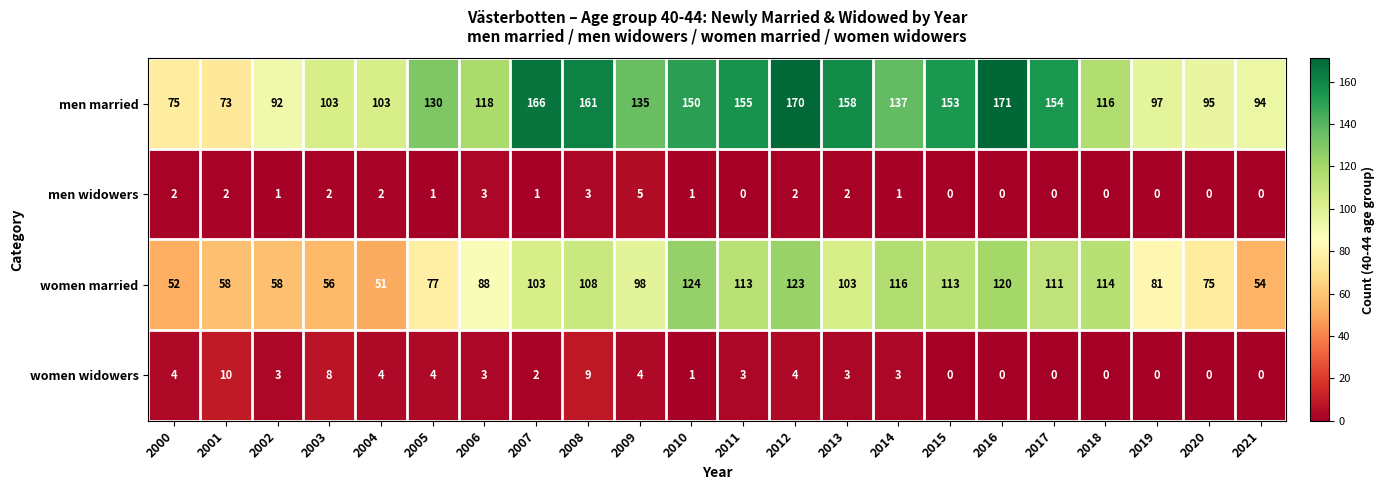

True or false: women widowers has a value of 5 at 2014.

False